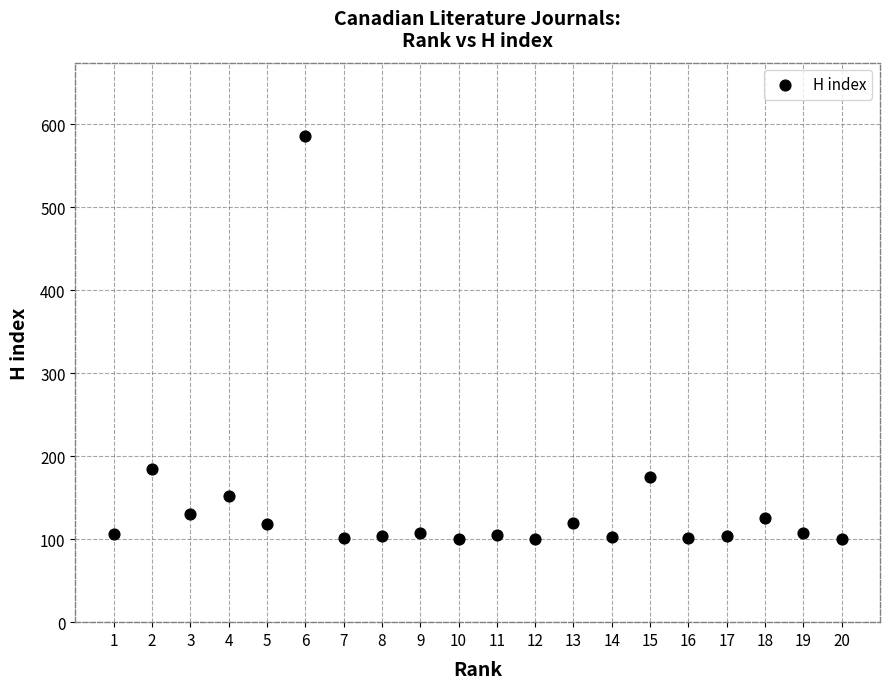

What is the range of Y values (max minus min)?

486